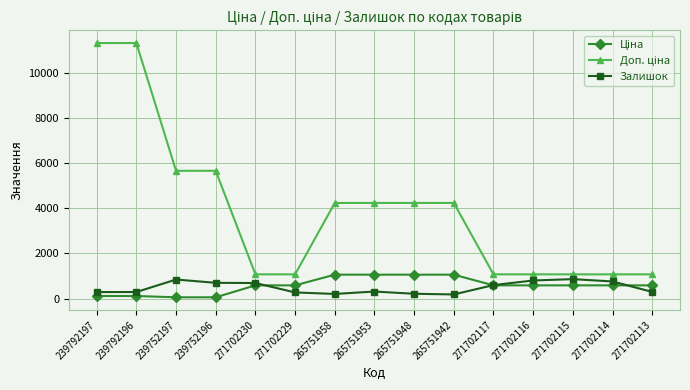

What is the greatest value displayed?

11334.0